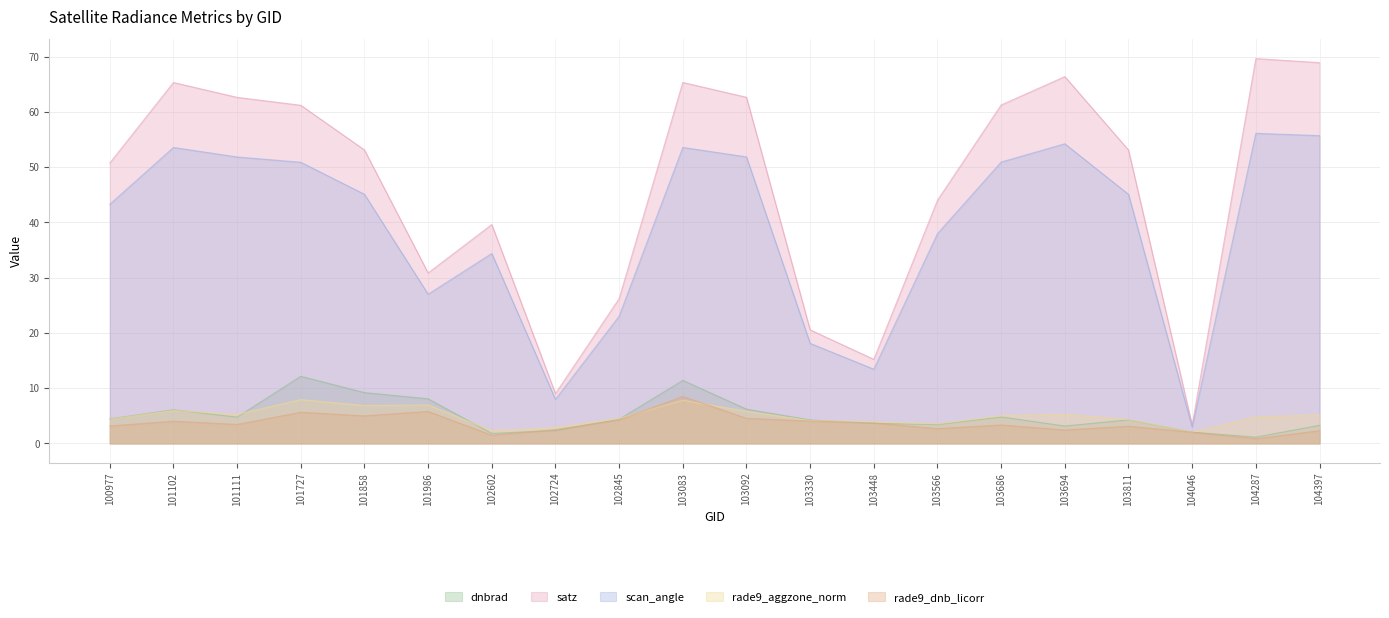

The scan_angle series shows 43.3 at 100977. True or false?

True